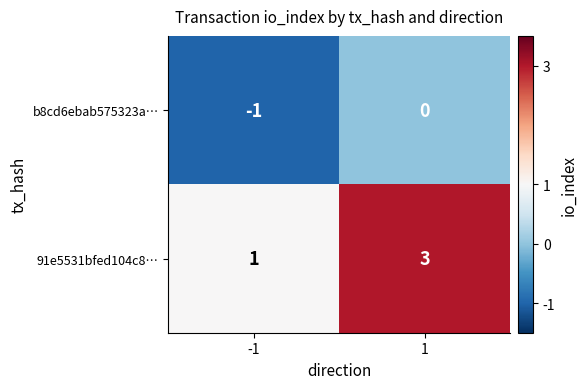

How many categories are shown in the chart?

2